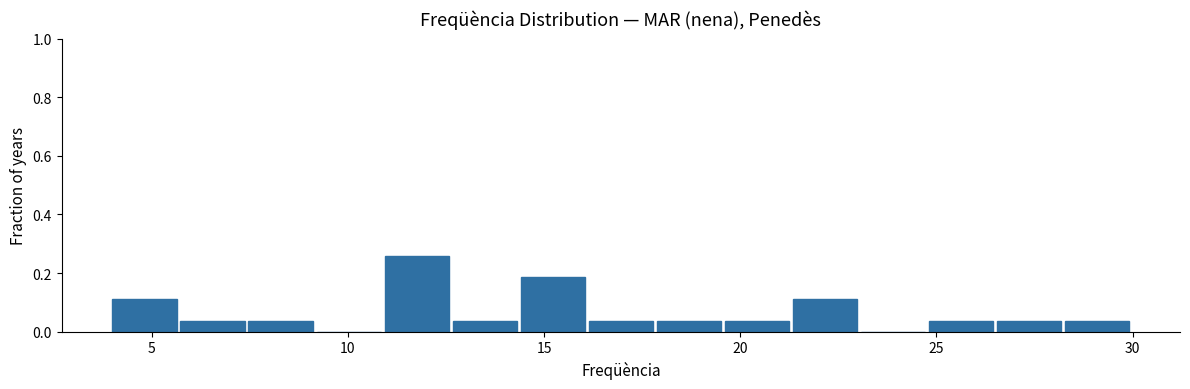

Around what value on the x-axis is the tallest bar? Give the approximate position of its centre, as read against the axis.

12.0